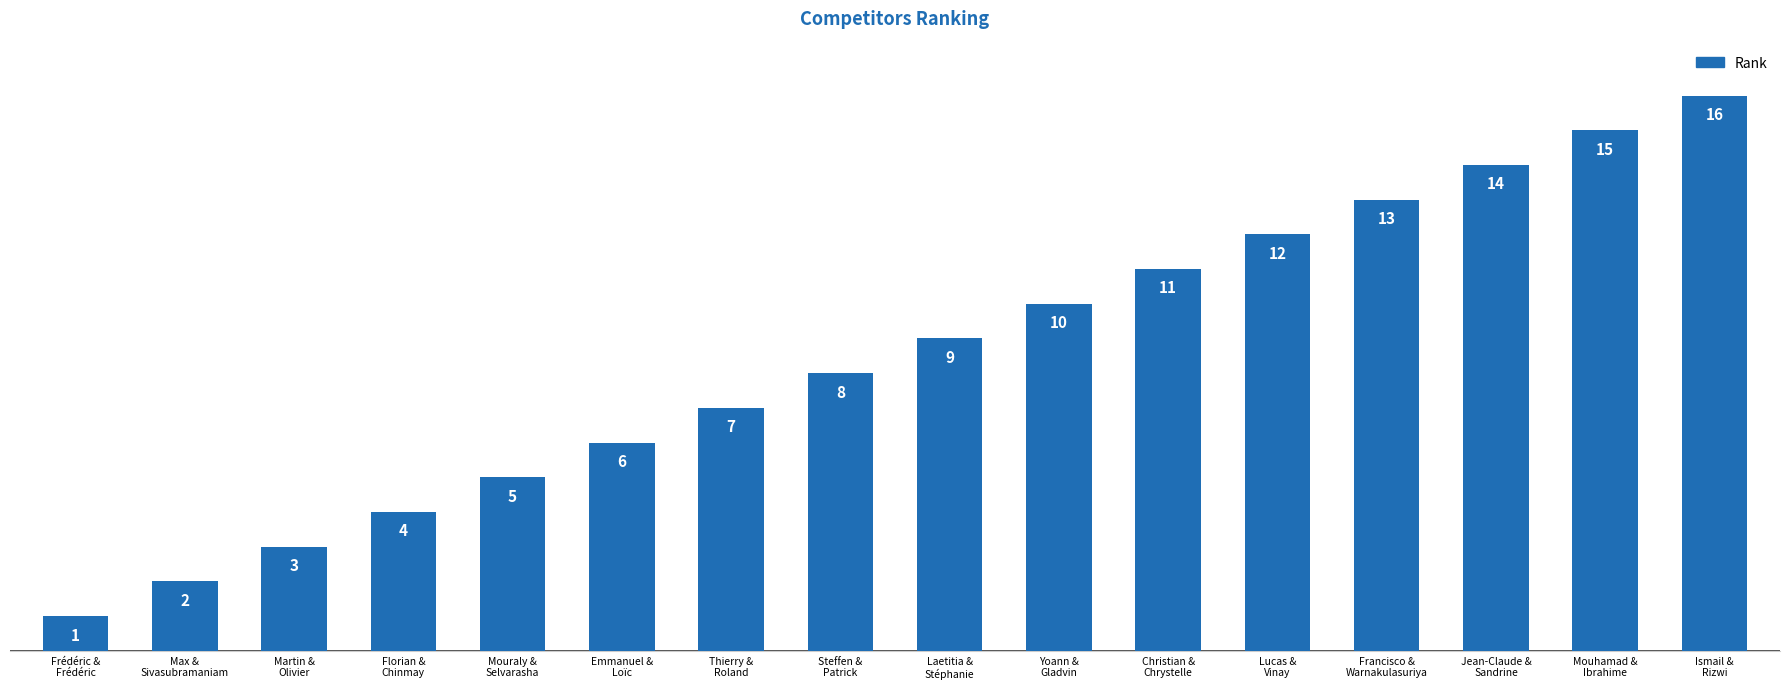

Is it true that the value at Mouraly &
Selvarasha is 2?

False